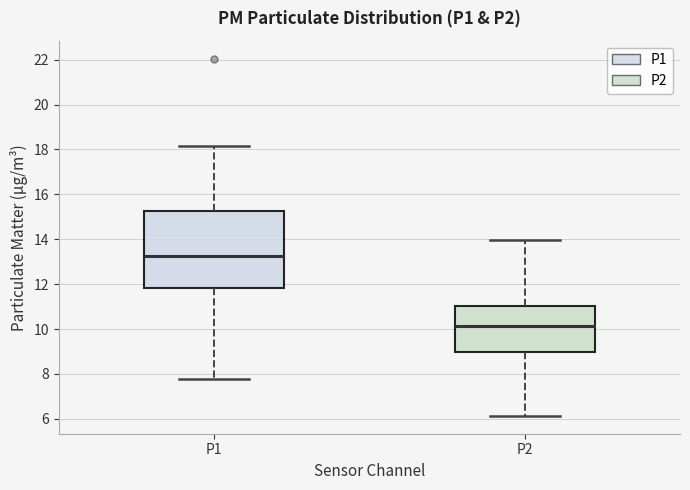

Which box has the highest median line?

P1